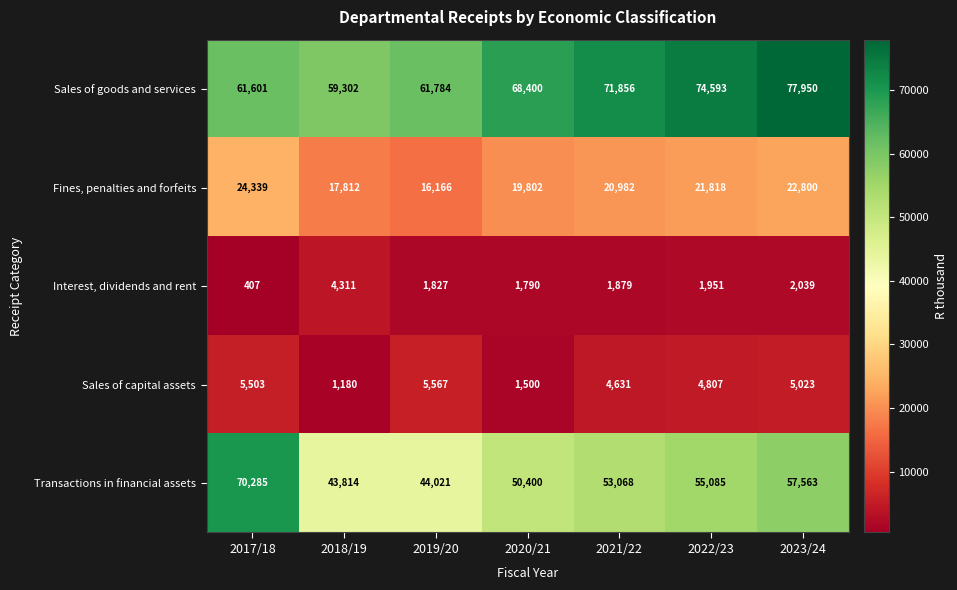

What is the difference between the highest and lowest values at 2018/19?

58122